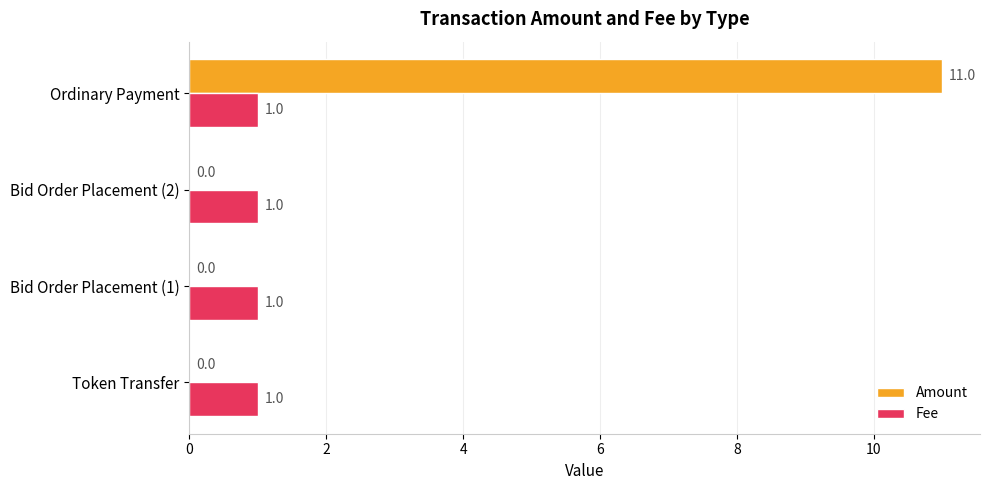

What is the greatest value displayed?

11